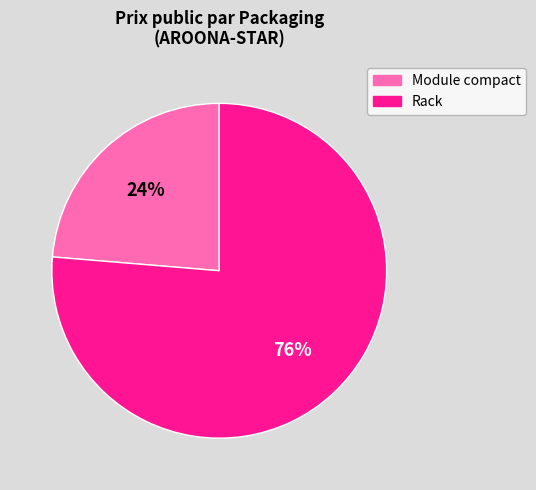

Between Rack and Module compact, which is larger?

Rack